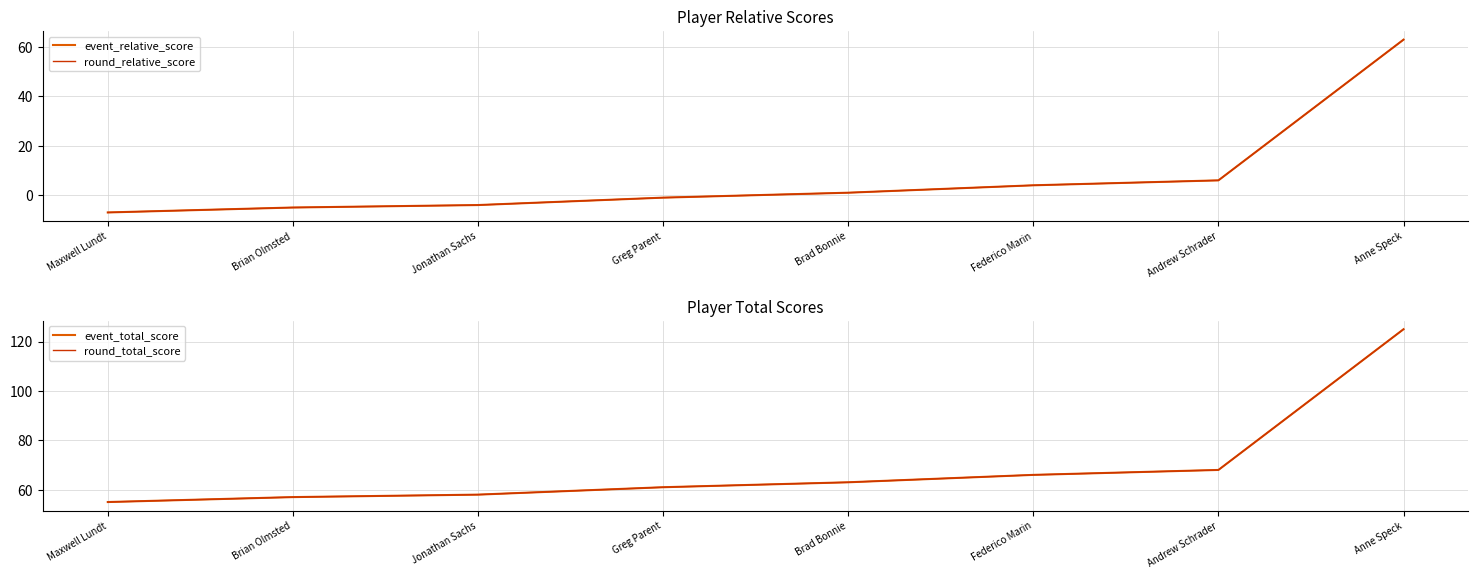

What is the sum of all round_total_score values?

553